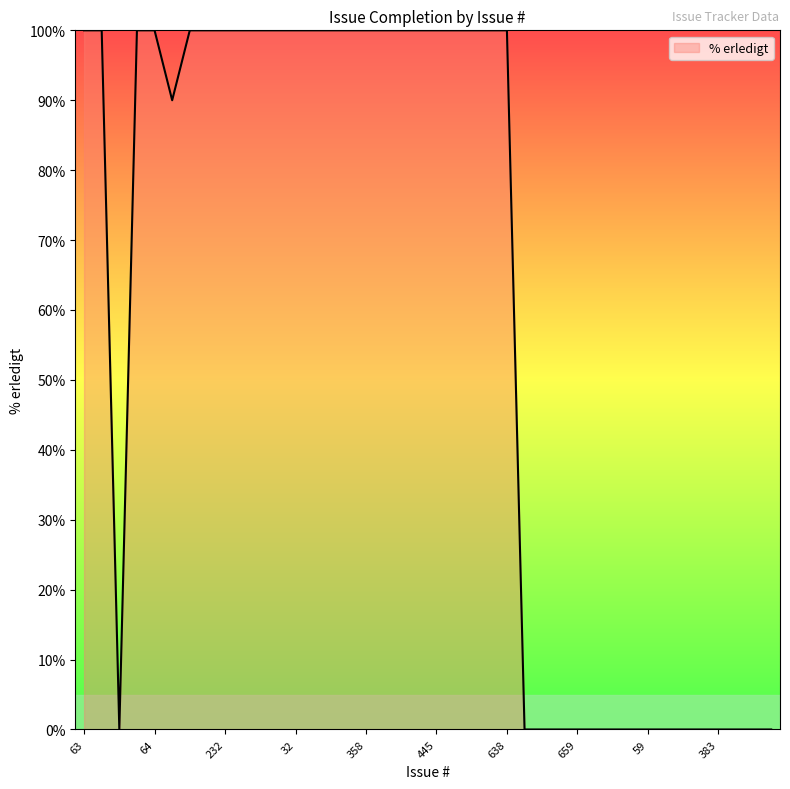

What is the maximum value shown in the chart?

100